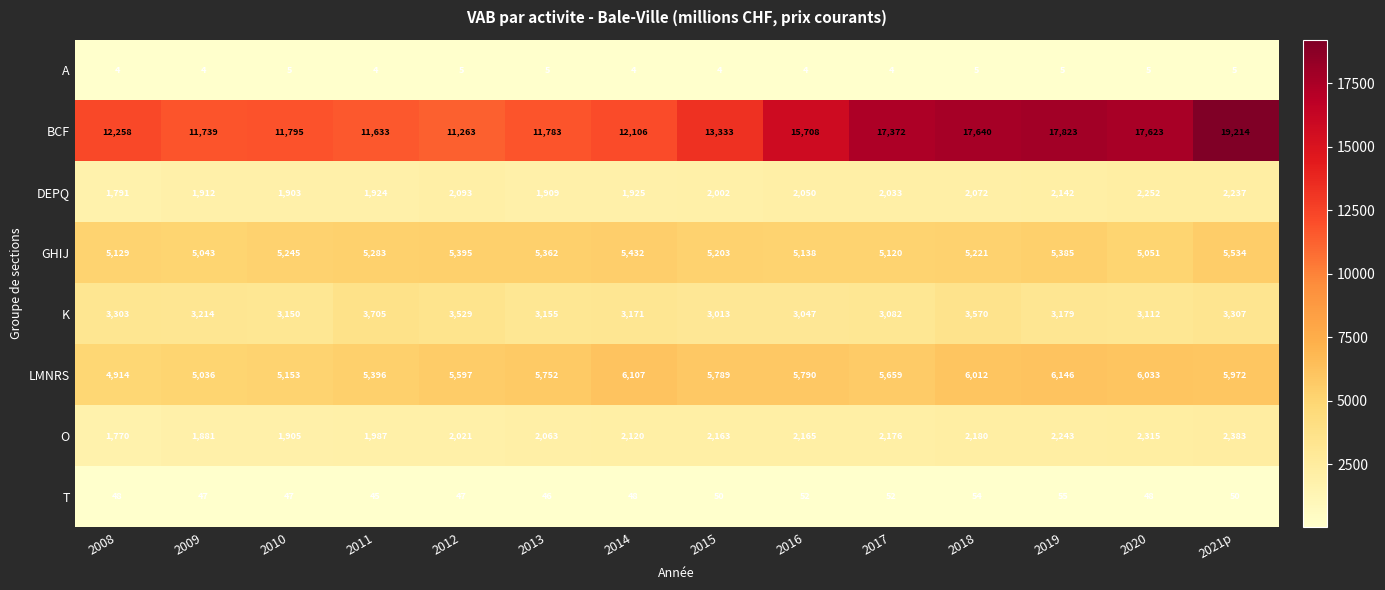

What is the smallest value displayed?

4